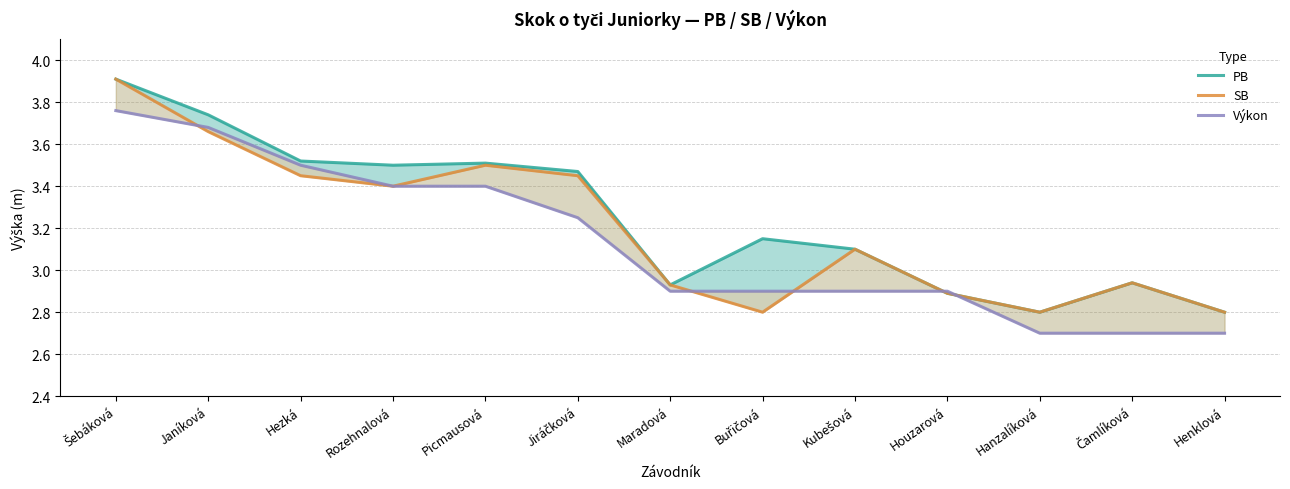

Reading left to right, list all the values displayed in this chart.

PB: Šebáková=3.9	Janíková=3.7	Hezká=3.5	Rozehnalová=3.5	Picmausová=3.5	Jiráčková=3.5	Maradová=2.9	Buřičová=3.1	Kubešová=3.1	Houzarová=2.9	Hanzalíková=2.8	Čamlíková=2.9	Henklová=2.8
SB: Šebáková=3.9	Janíková=3.7	Hezká=3.5	Rozehnalová=3.4	Picmausová=3.5	Jiráčková=3.5	Maradová=2.9	Buřičová=2.8	Kubešová=3.1	Houzarová=2.9	Hanzalíková=2.8	Čamlíková=2.9	Henklová=2.8
Výkon: Šebáková=3.8	Janíková=3.7	Hezká=3.5	Rozehnalová=3.4	Picmausová=3.4	Jiráčková=3.2	Maradová=2.9	Buřičová=2.9	Kubešová=2.9	Houzarová=2.9	Hanzalíková=2.7	Čamlíková=2.7	Henklová=2.7